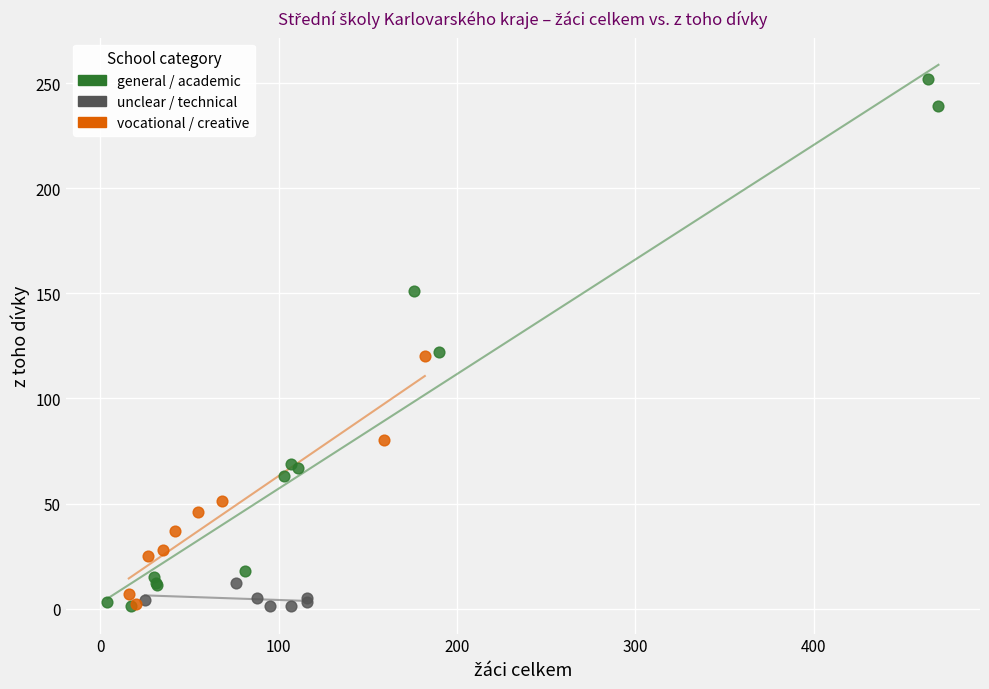

Which series has the widest spread of Y values?

general / academic